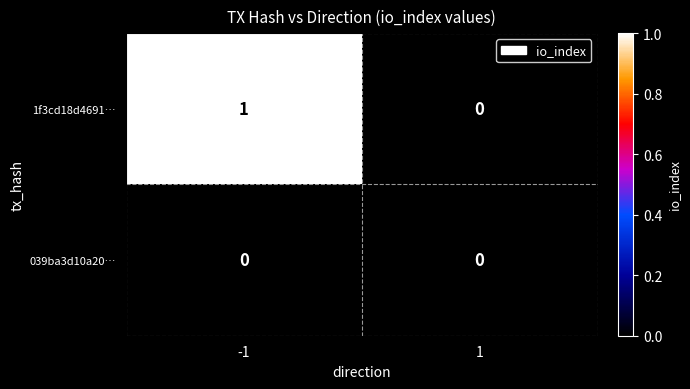

Reading left to right, extract all data points from this chart.

1f3cd18d4691…: 1	0
039ba3d10a20…: 0	0